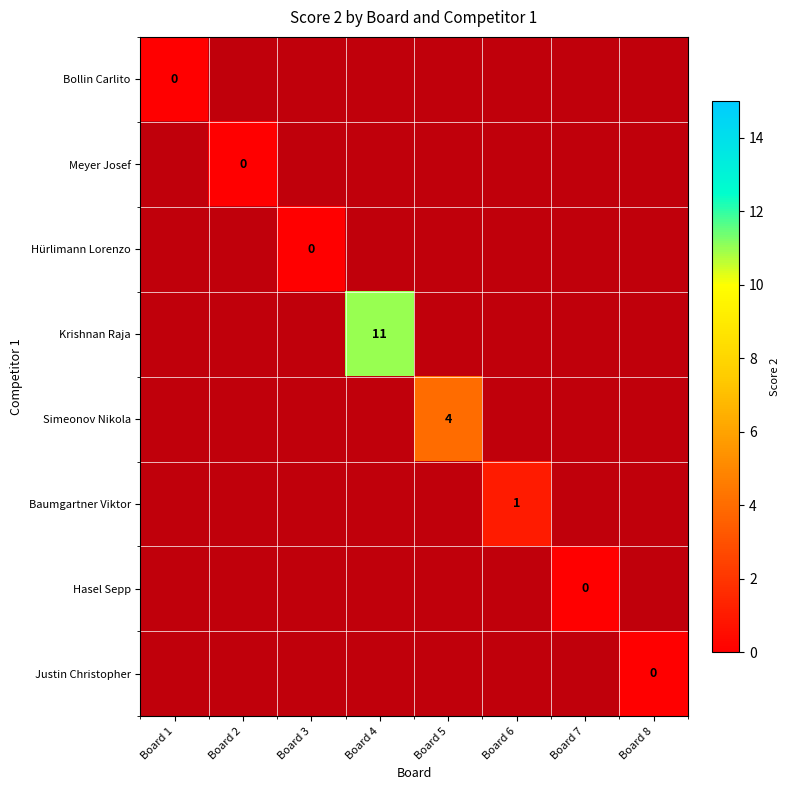

What is the greatest value displayed?

11.0